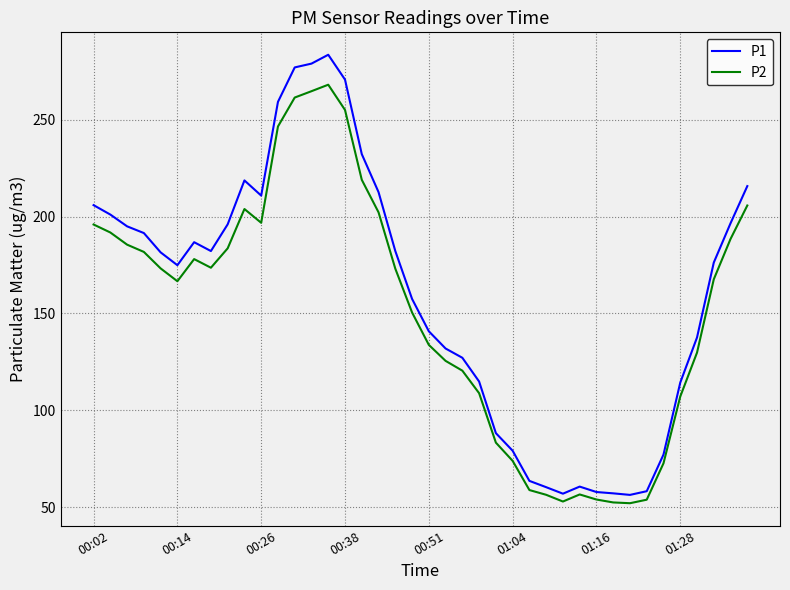

List the series in order of their peak value, lowest first.

P2, P1